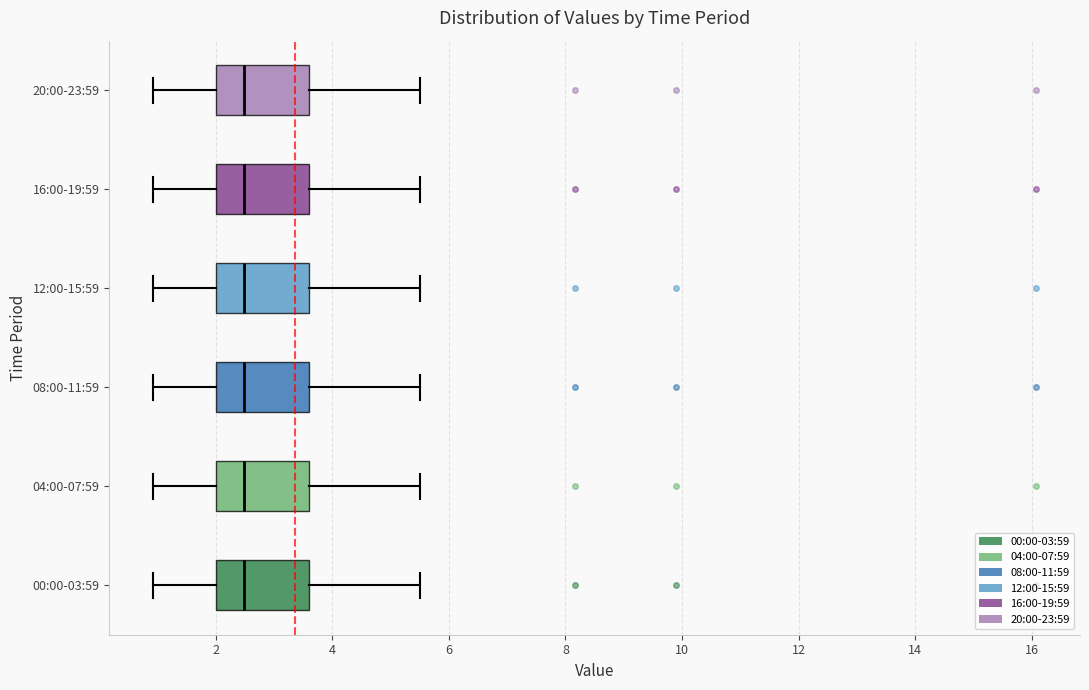

Reading bottom to top, read every box against the x-axis: the position of its median line, the range the box covers, and the ends of its whiskers. The values are not printed on the chart, so give them approximately, as read against the axis.

00:00-03:59: median 2.4, box 2.0 to 3.6, whiskers 1.0 to 5.6
04:00-07:59: median 2.4, box 2.0 to 3.6, whiskers 1.0 to 5.6
08:00-11:59: median 2.4, box 2.0 to 3.6, whiskers 1.0 to 5.6
12:00-15:59: median 2.4, box 2.0 to 3.6, whiskers 1.0 to 5.6
16:00-19:59: median 2.4, box 2.0 to 3.6, whiskers 1.0 to 5.6
20:00-23:59: median 2.4, box 2.0 to 3.6, whiskers 1.0 to 5.6